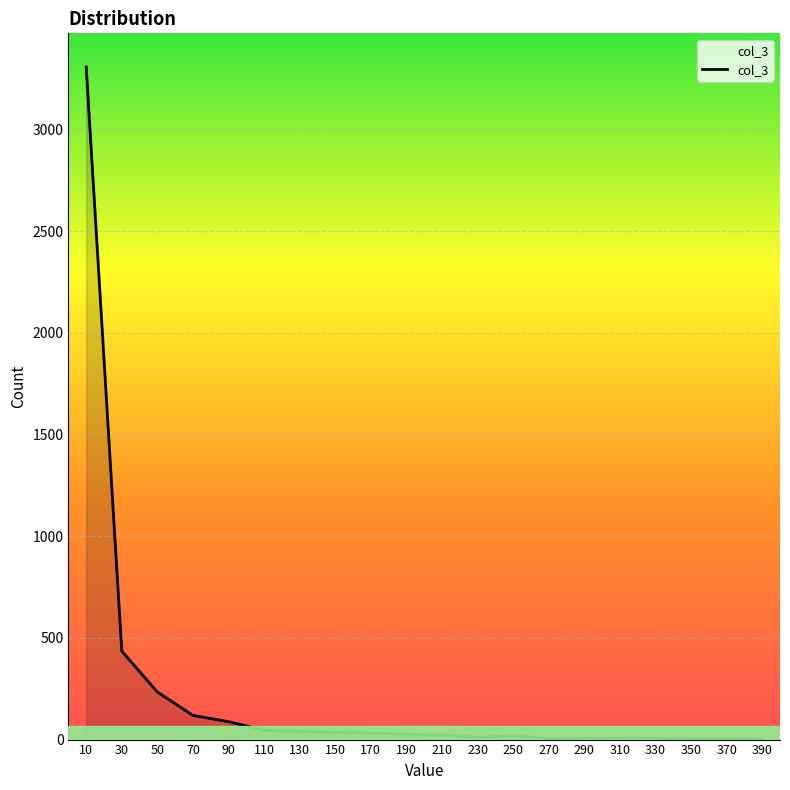

The value at 70 is 119. True or false?

True